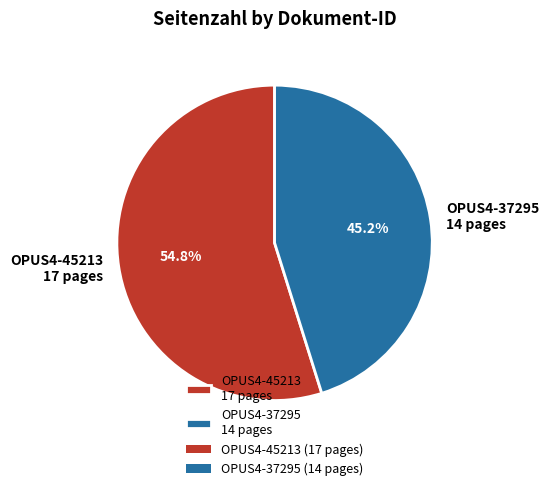

Which slice represents more than half of the pie?

OPUS4-45213